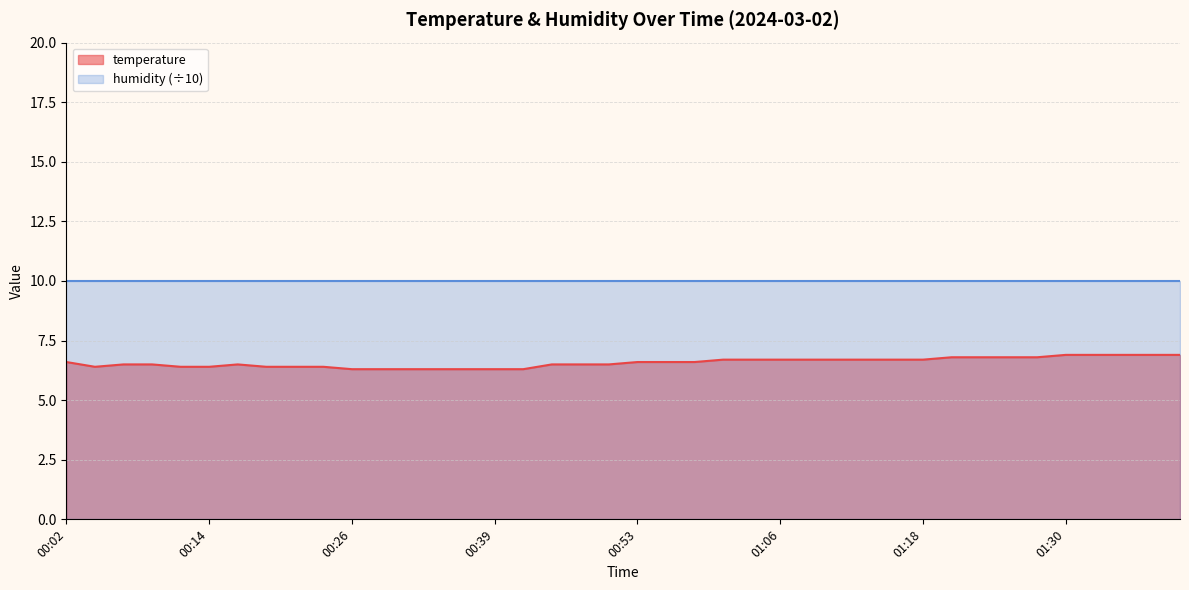

List the labels in order of value, largest first.

01:30, 01:33, 01:35, 01:37, 01:40, 01:20, 01:23, 01:25, 01:28, 01:01, 01:03, 01:06, 01:08, 01:11, 01:13, 01:15, 01:18, 00:02, 00:53, 00:56, 00:58, 00:07, 00:09, 00:16, 00:46, 00:49, 00:51, 00:04, 00:11, 00:14, 00:19, 00:21, 00:24, 00:26, 00:29, 00:31, 00:34, 00:36, 00:39, 00:41